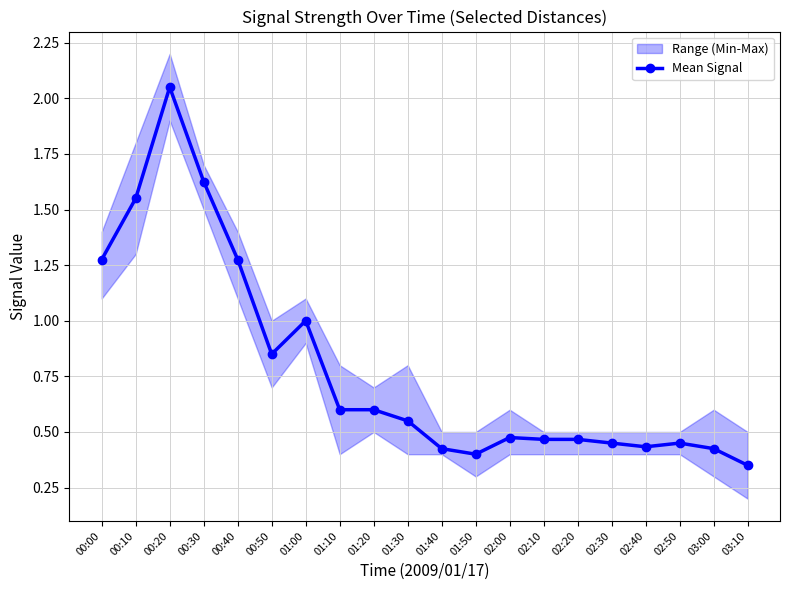

Does the chart display data point markers on the line(s)?

Yes